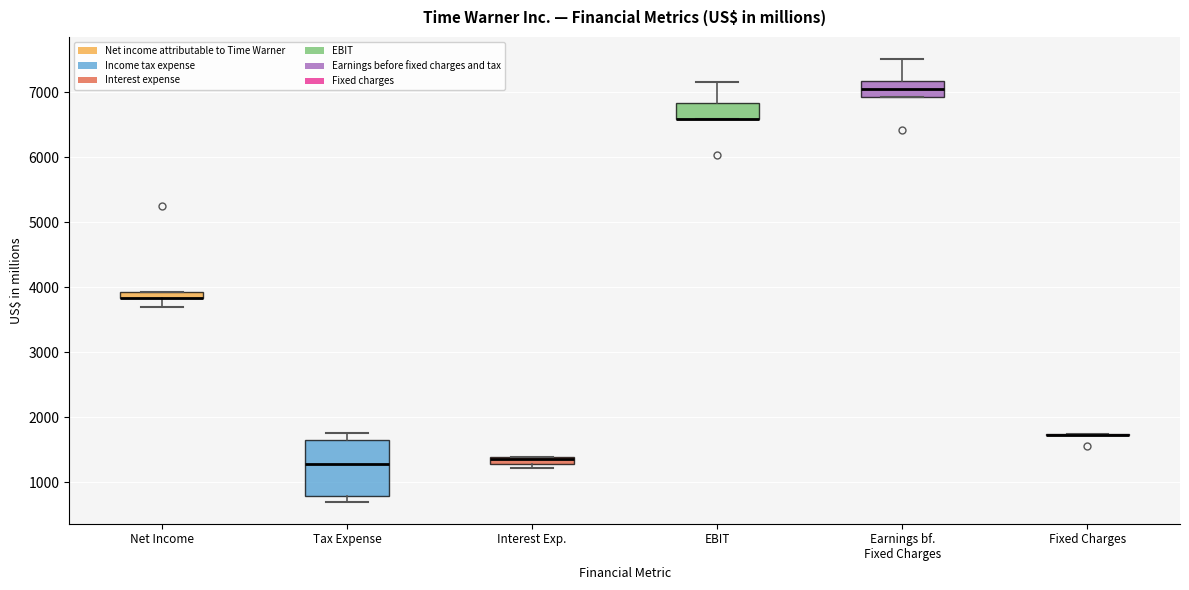

Where is the upper edge of the box for Net Income on the y-axis? The values are not printed on the chart, so give them approximately, as read against the axis.

3900